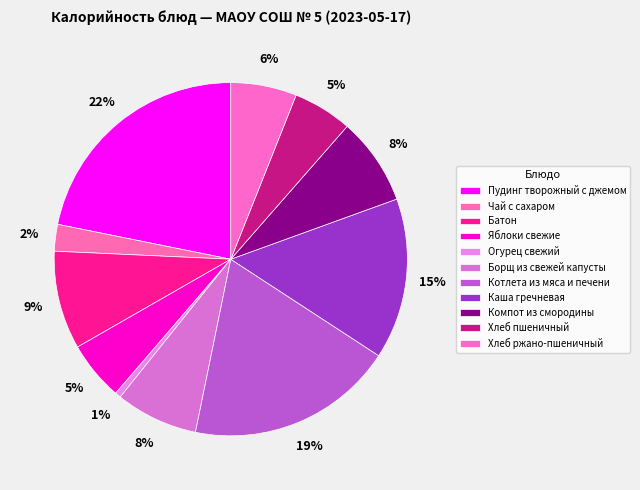

Approximately how many times larger is the value at Огурец свежий compared to Хлеб ржано-пшеничный?

0.1